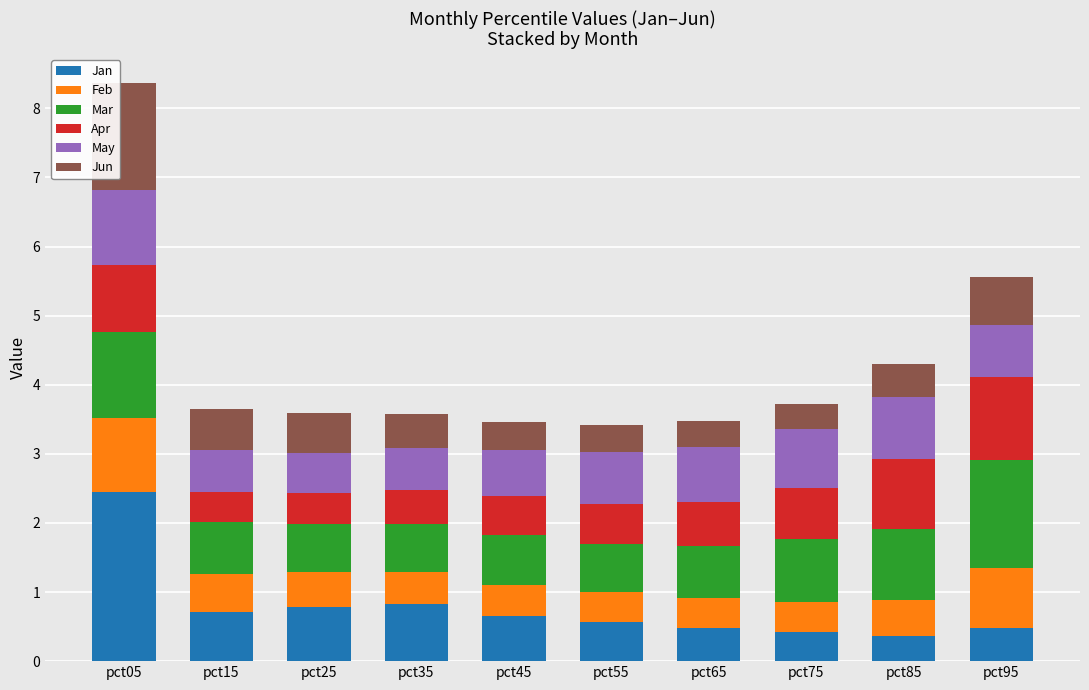

What is the average value of the Jan series?

0.8